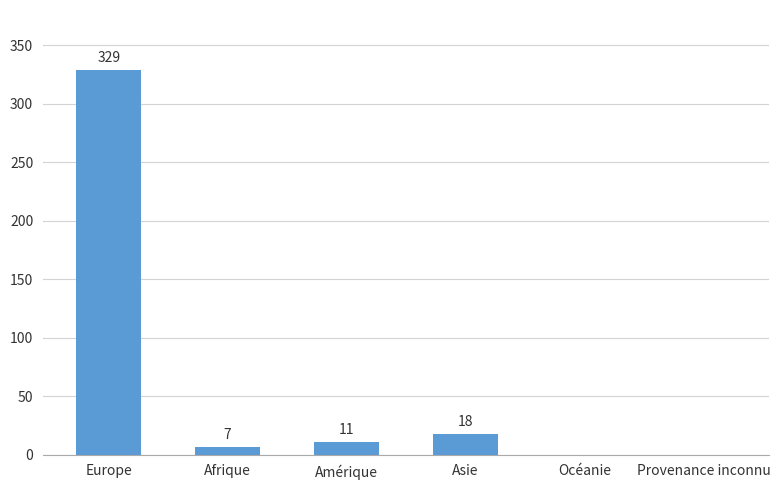

Where does the data first go above 11?

Europe